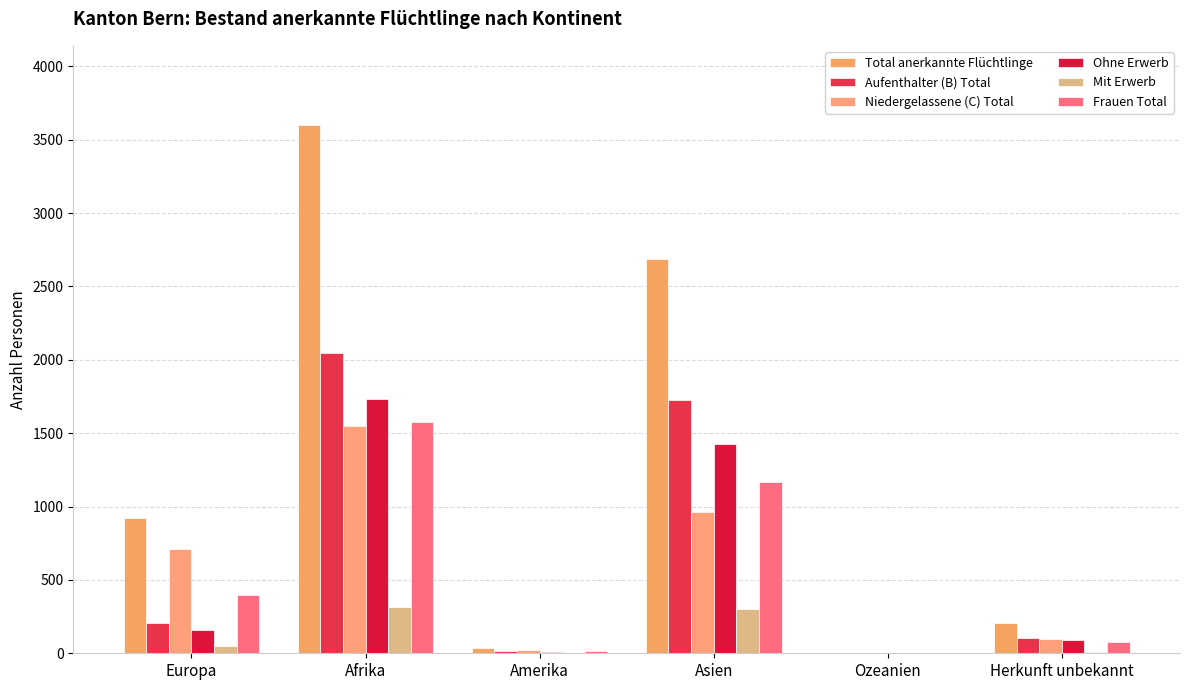

What is the difference between the Aufenthalter (B) Total values at Herkunft unbekannt and Asien?

1619